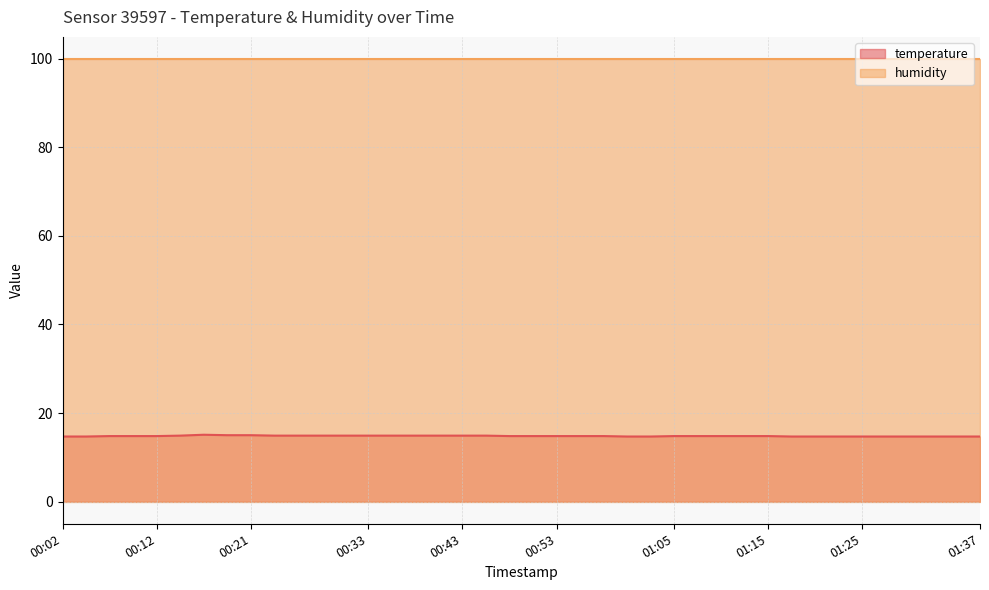

The value at 00:26 is 14.9. True or false?

True